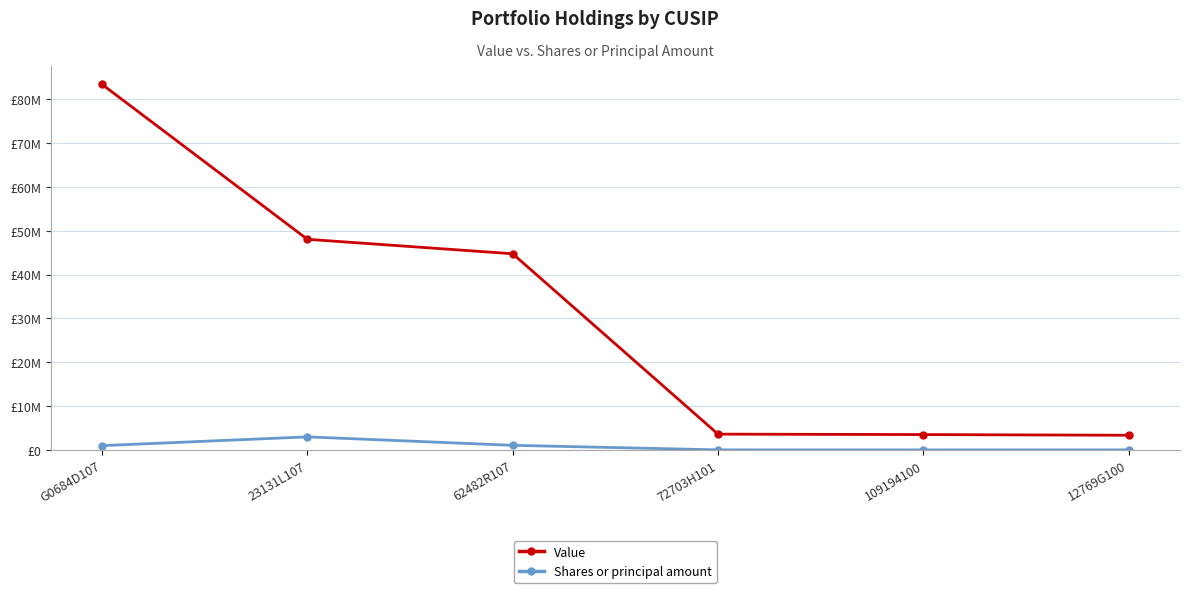

What is the sum of all Value values?

186606000